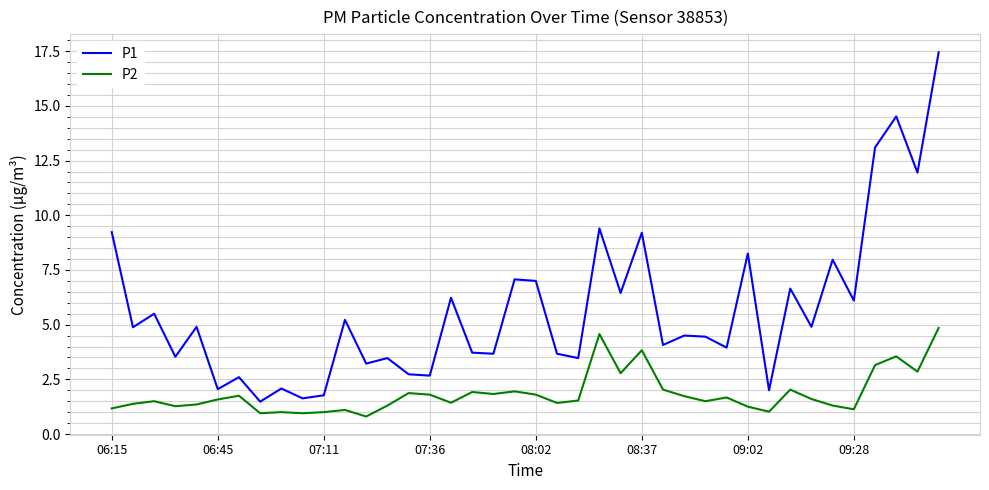

Which series has the largest total across all categories?

P1